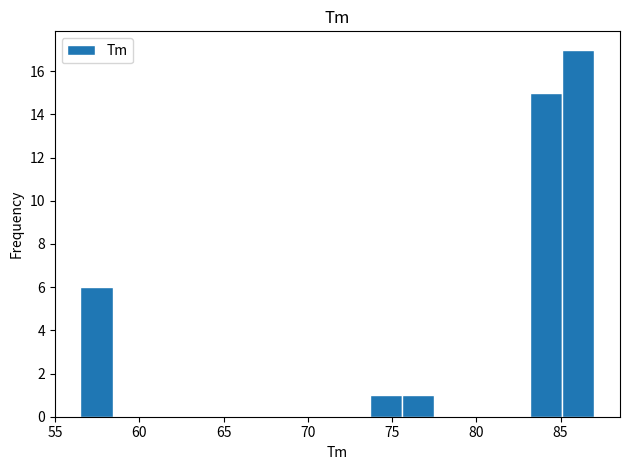

Read against the x-axis, roughly where is the centre of the tallest bar?

86.0